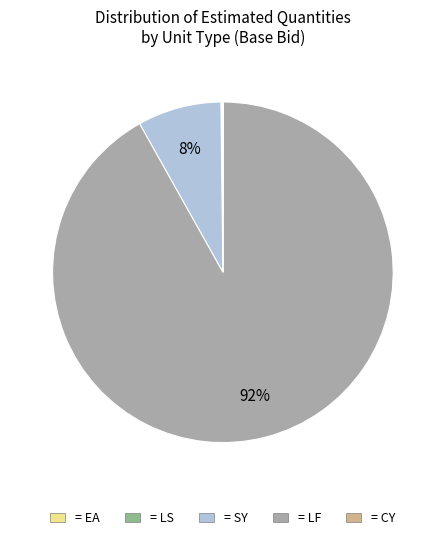

To the nearest percent, what is the average slice percentage?

20%